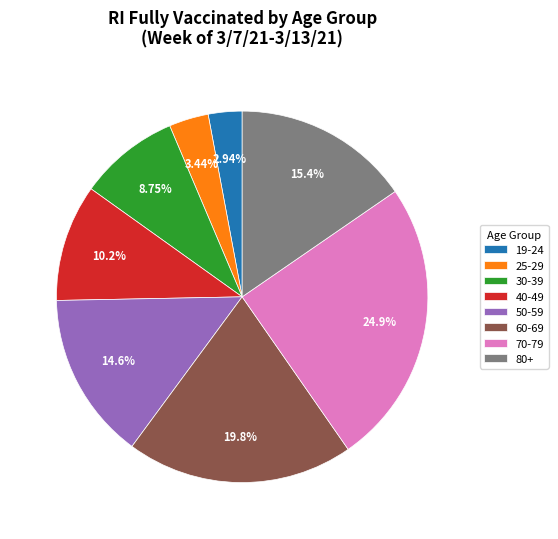

Which slice is the smallest?

19-24